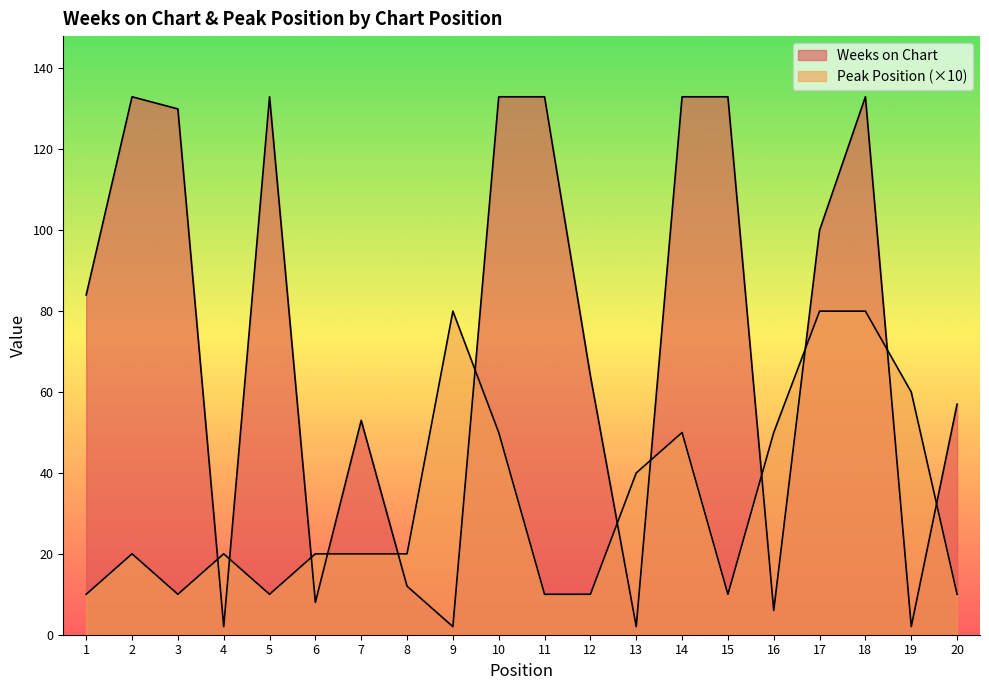

What is the average value of the Weeks on Chart series?

73